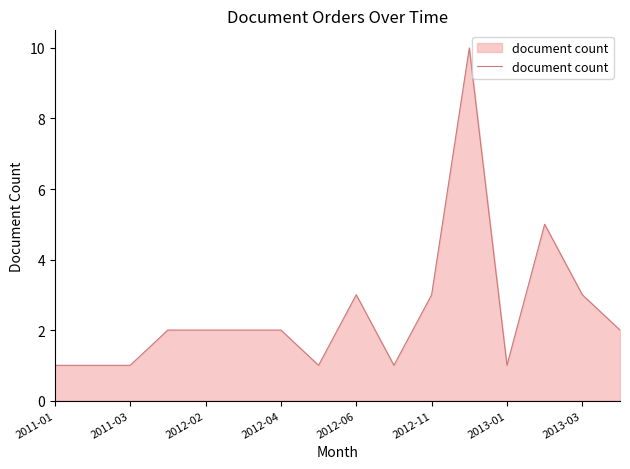

What is the greatest value displayed?

10